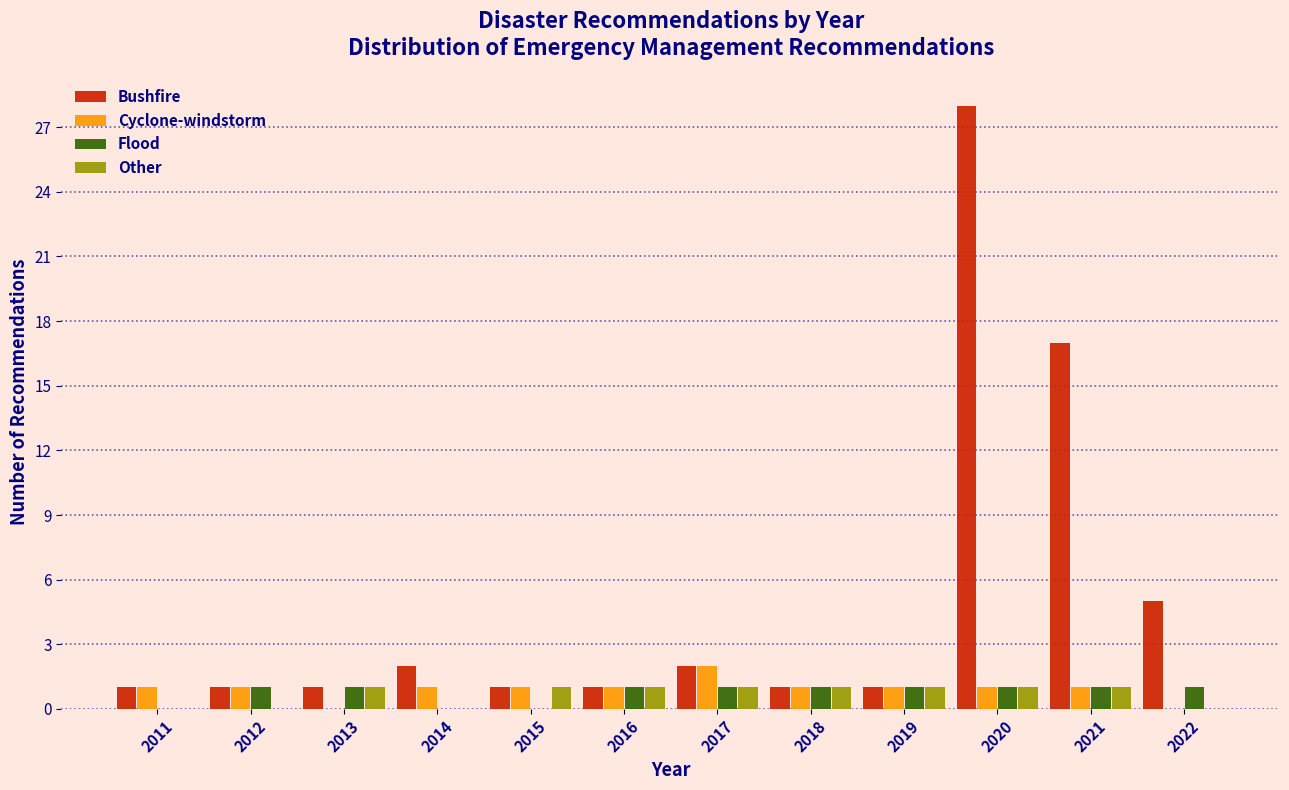

The Cyclone-windstorm series shows 0 at 2013. True or false?

True